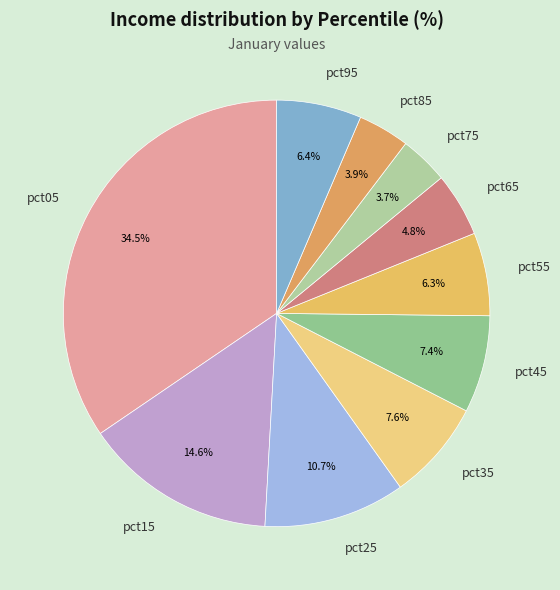

To the nearest percent, what is the difference between the pct95 and pct75 slice percentages?

3%